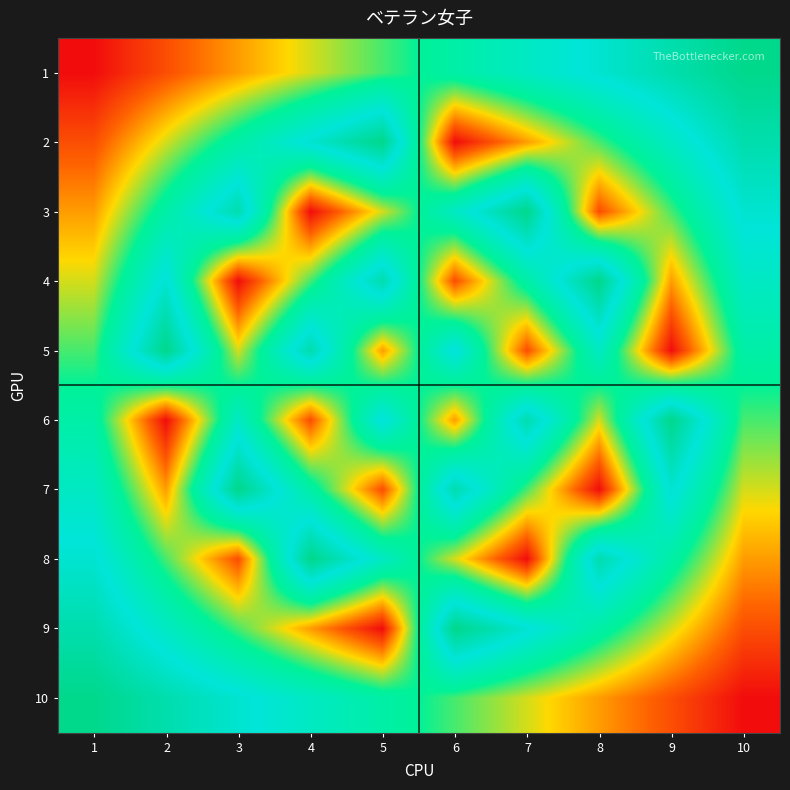

What is the spread (max minus min) of values at 3?

9